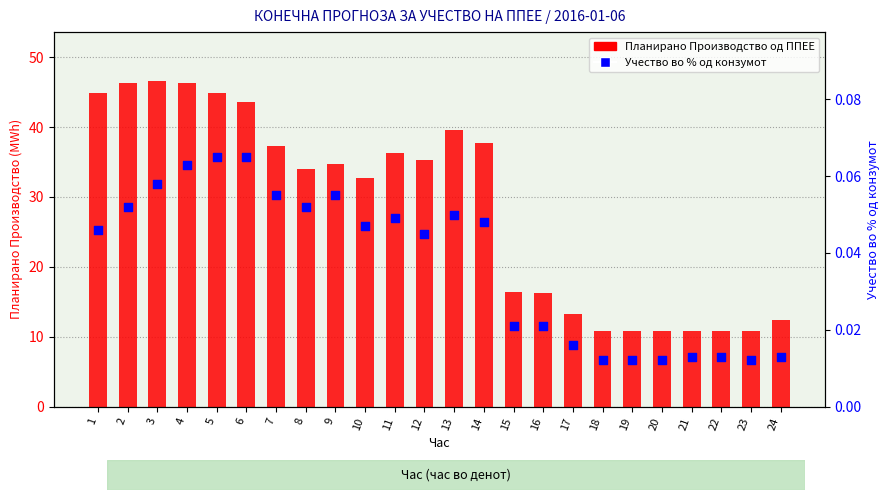

Which series has the largest Y range (max minus min)?

Планирано Производство од ППЕЕ